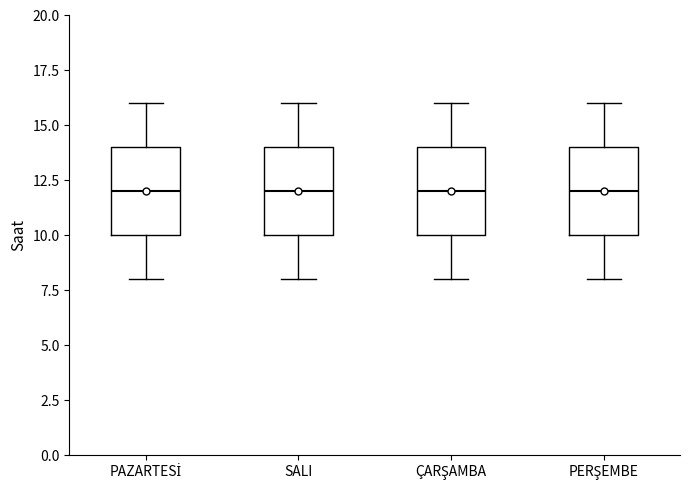

Where does the median line of the box for ÇARŞAMBA sit on the y-axis? The values are not printed on the chart, so give them approximately, as read against the axis.

12